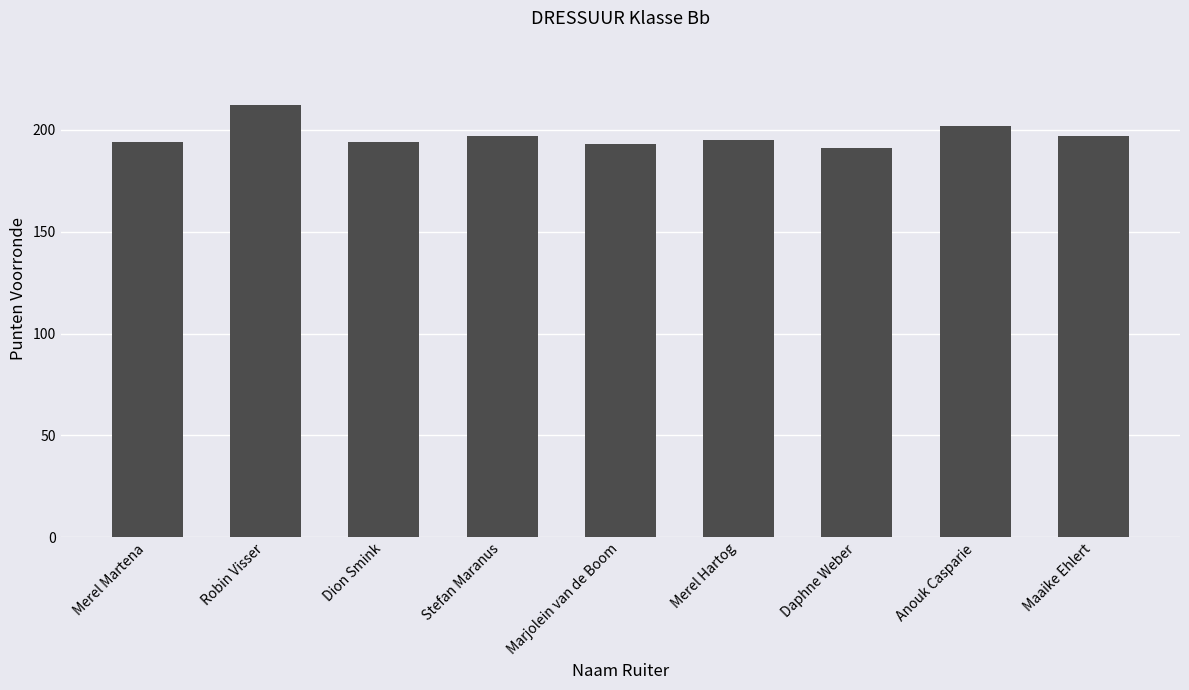

How many categories are shown in the chart?

9